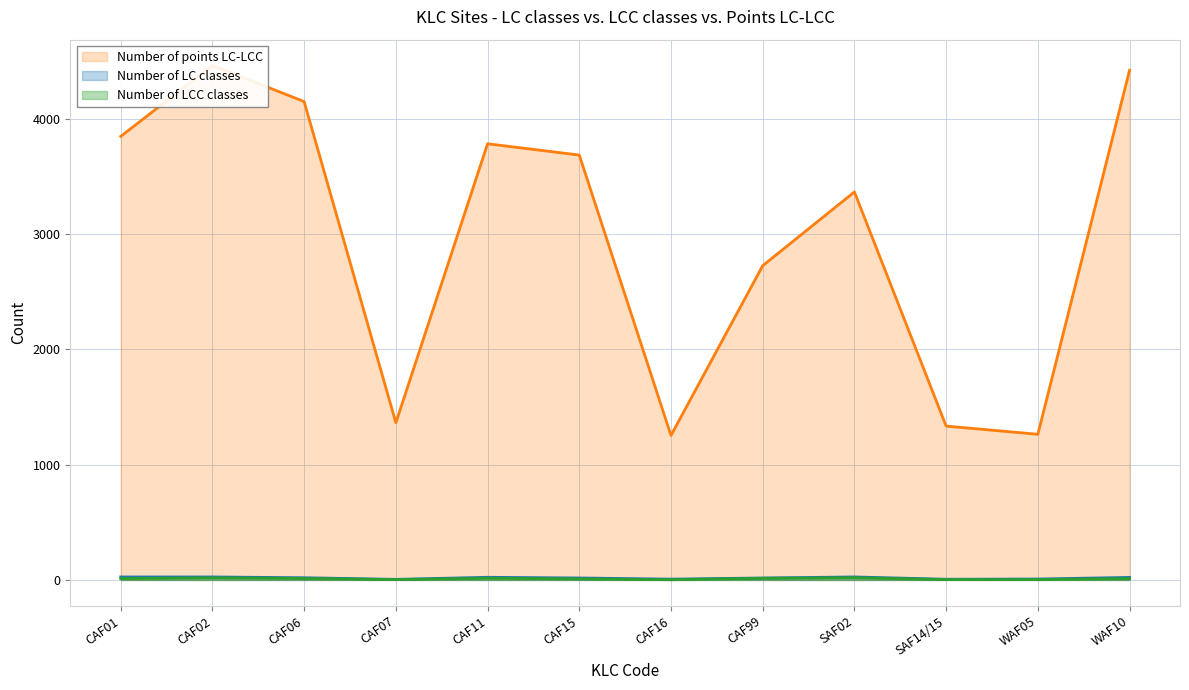

What is the value of the Number of points LC-LCC point at the 8th from the left?

2727